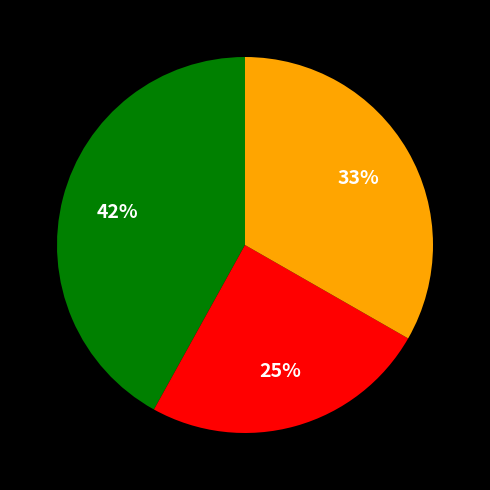

Is there a majority slice in this chart?

No